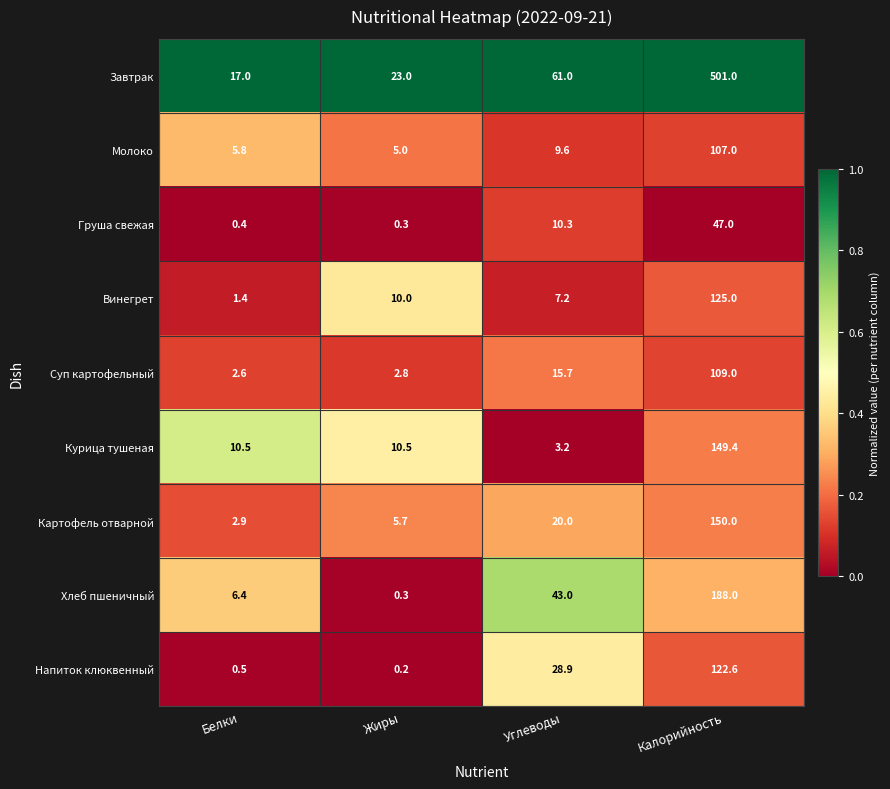

The value of Хлеб пшеничный at Калорийность is 188.0. True or false?

True